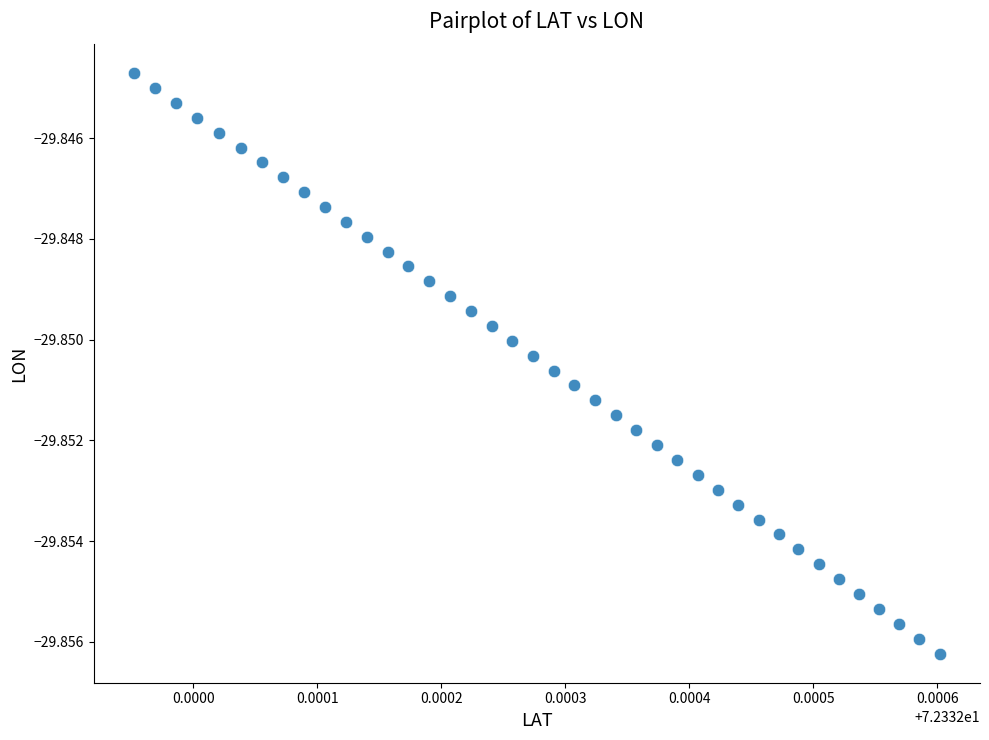

Count the number of points in this scatter plot.

40